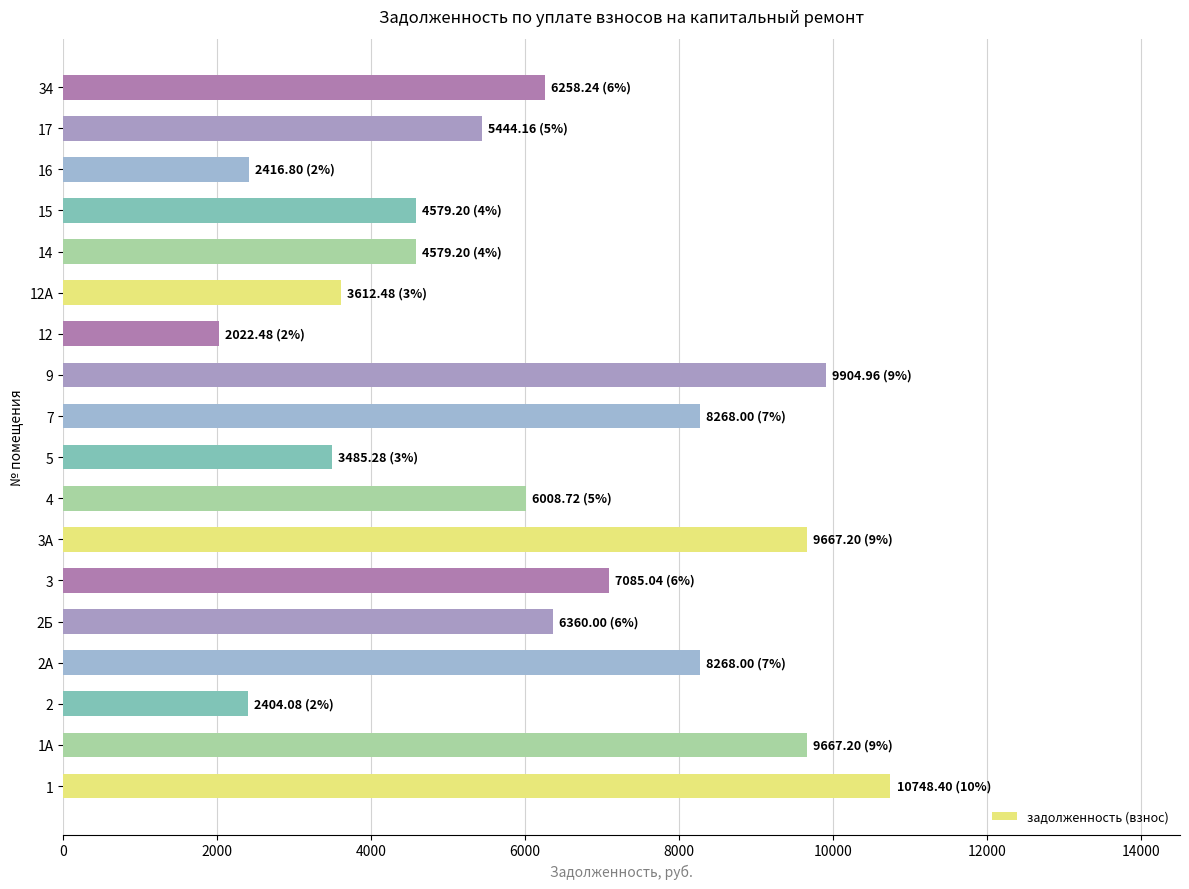

Is it true that the value at 34 is 6258.2?

True